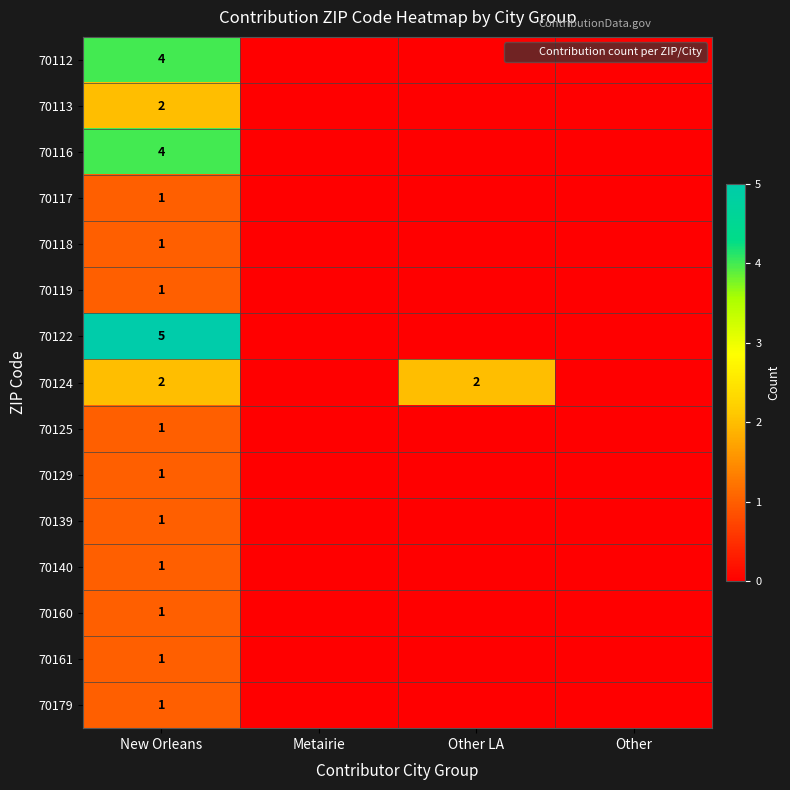

Rank the categories by 70116 value from highest to lowest.

New Orleans, Metairie, Other LA, Other